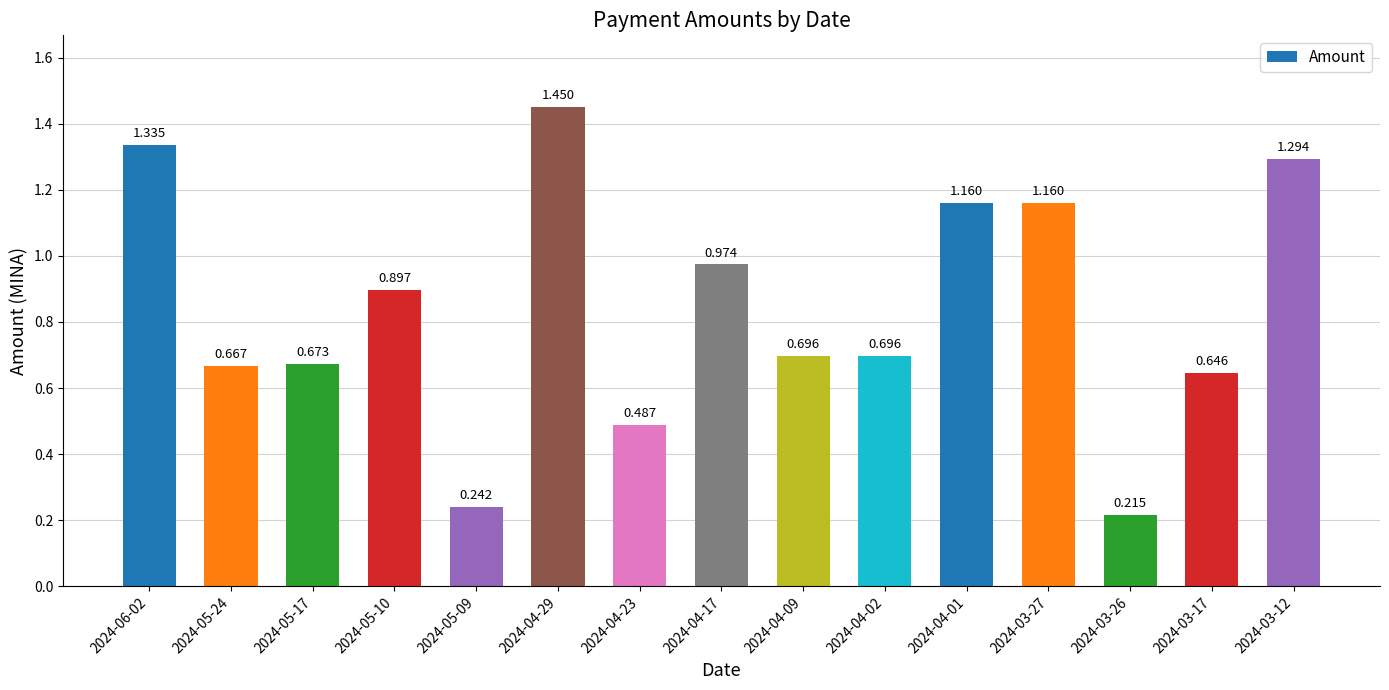

Between 2024-05-10 and 2024-05-17, which is larger?

2024-05-10